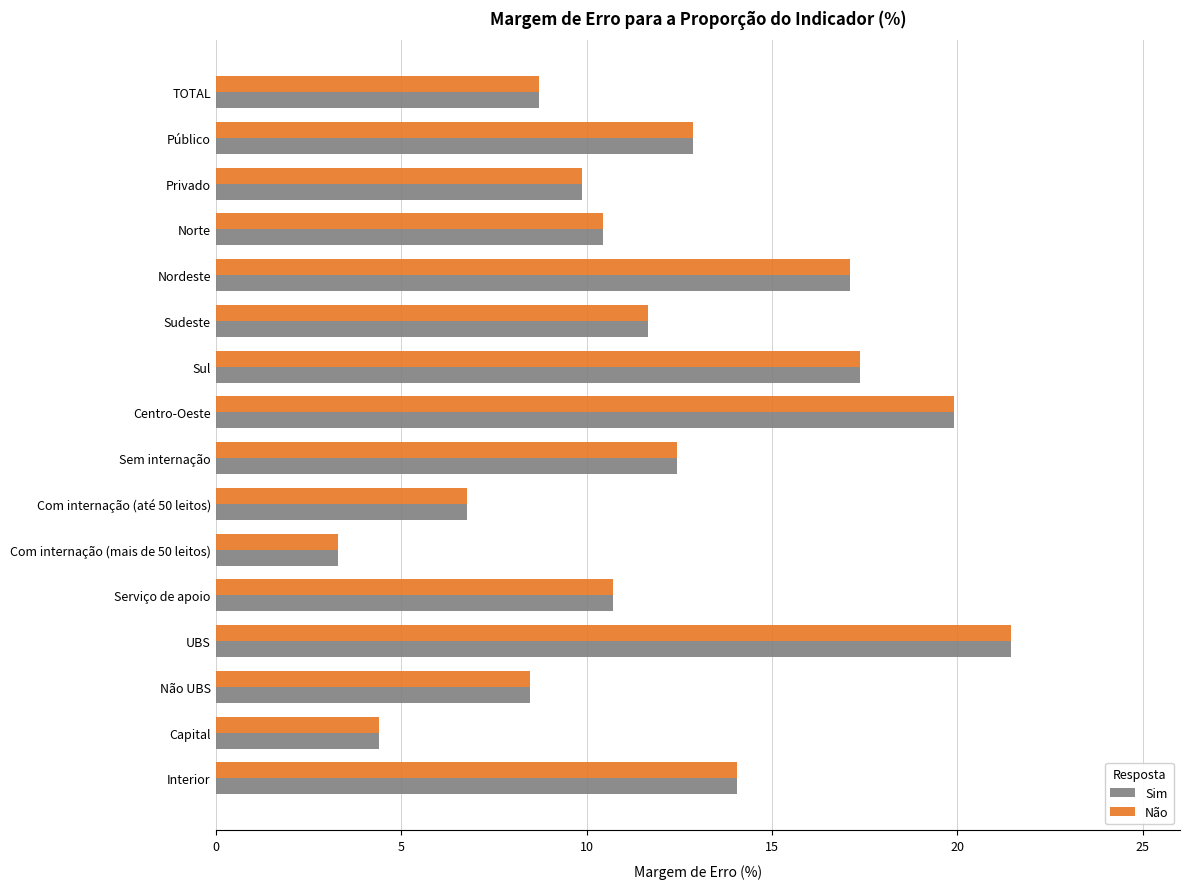

Is it true that Não equals 11.6 at Sudeste?

True